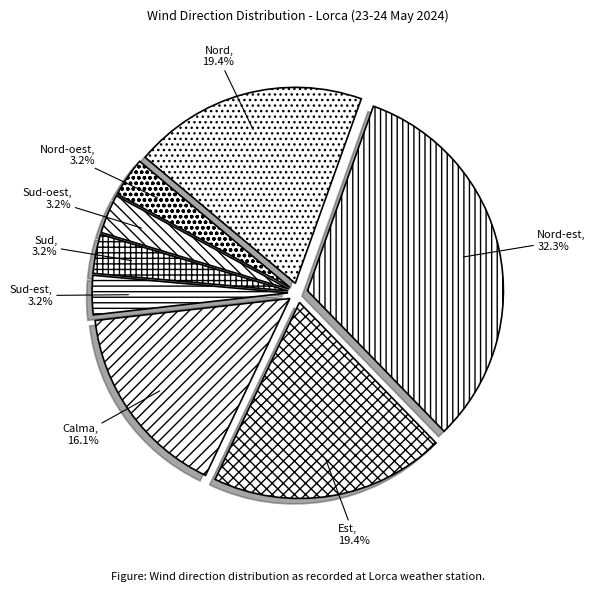

Is there any slice that represents more than half of the pie?

No